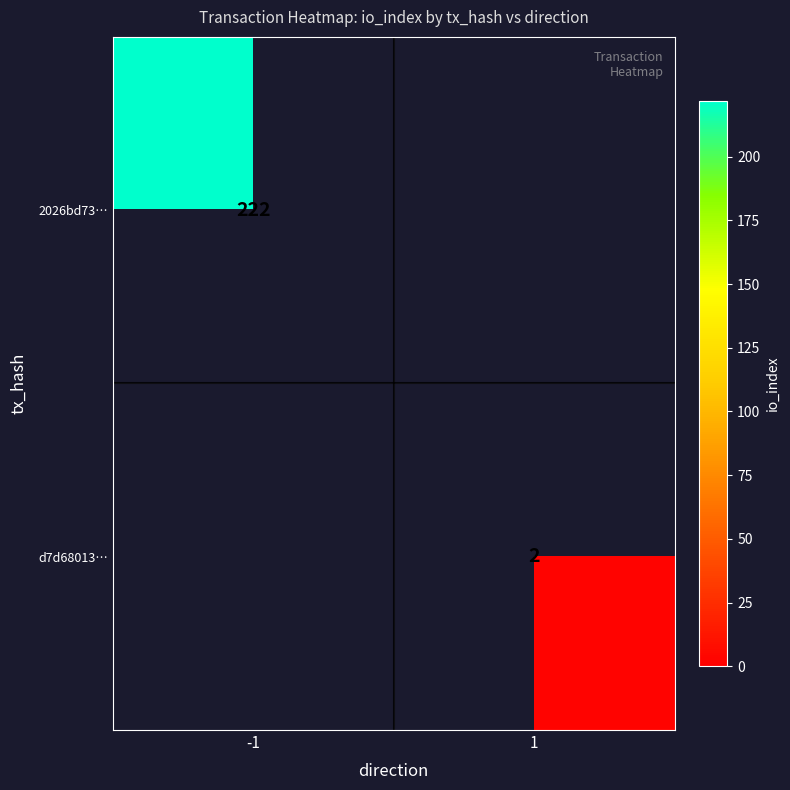

The value of 2026bd73… at -1 is 344.1. True or false?

False